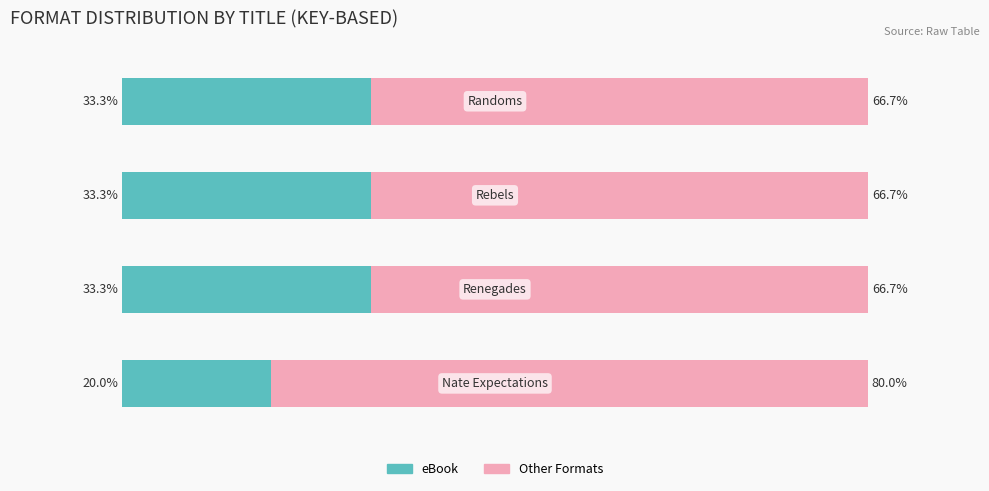

What is the value of the eBook bar at the 2nd from the left?

33.3